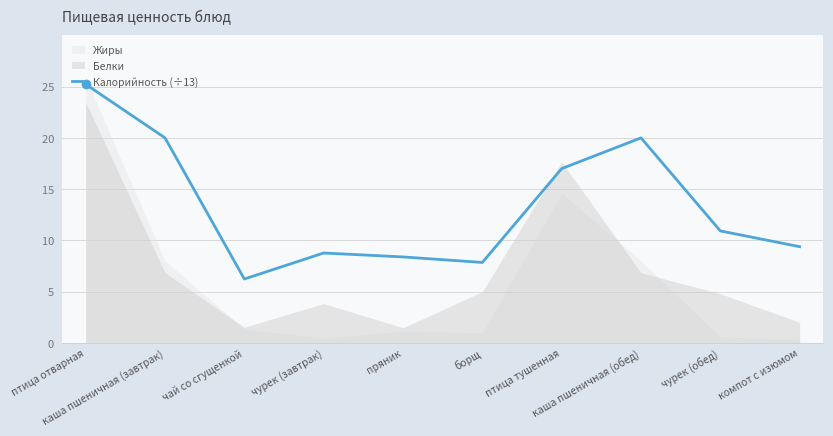

What is the label of the 4th point from the left?

чурек (завтрак)